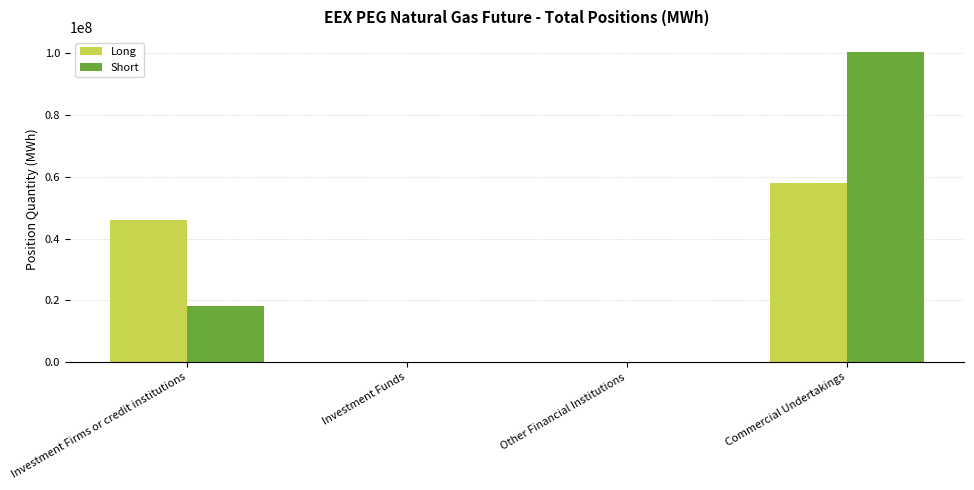

Count the number of categories in the chart.

4